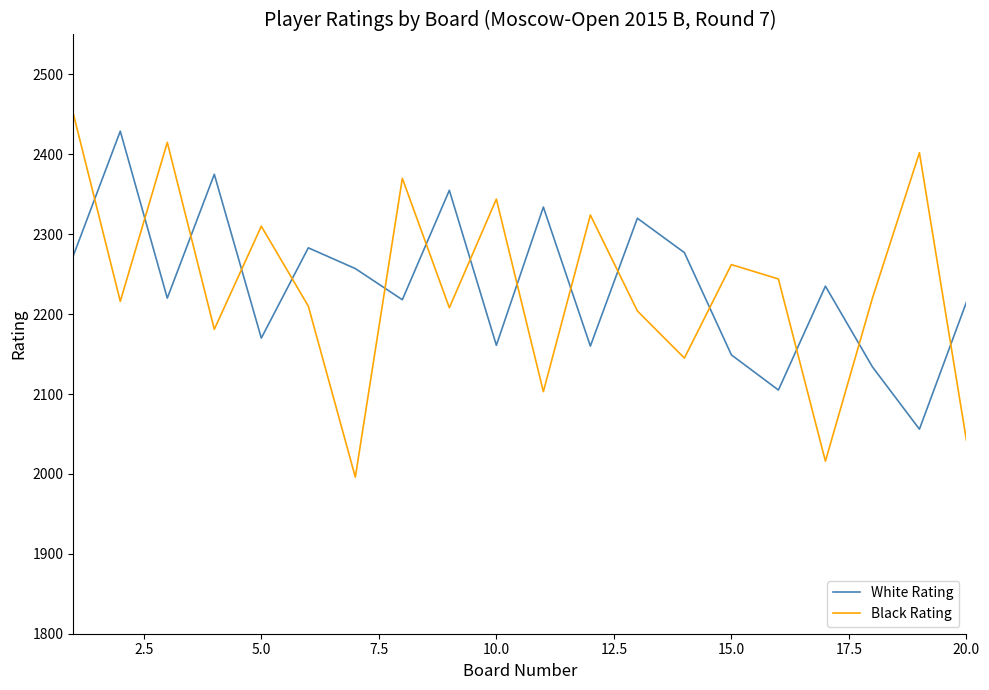

After their last crossing, which series has the higher values: Black Rating or White Rating?

White Rating